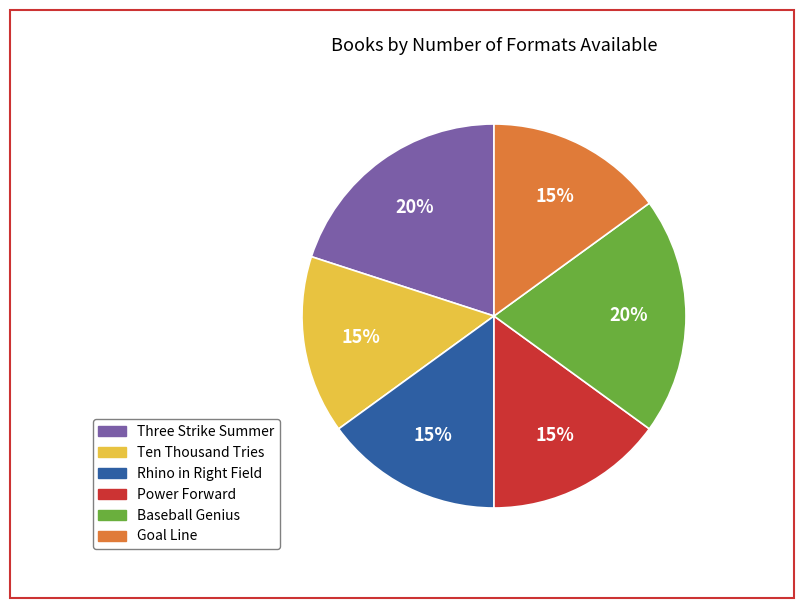

Is Baseball Genius the majority of the pie?

No